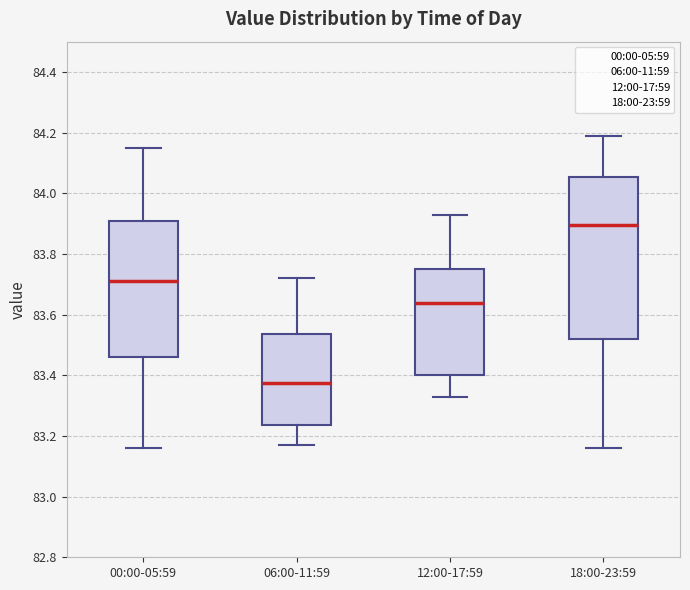

Which box is the tallest, from its lower edge to its upper edge?

18:00-23:59